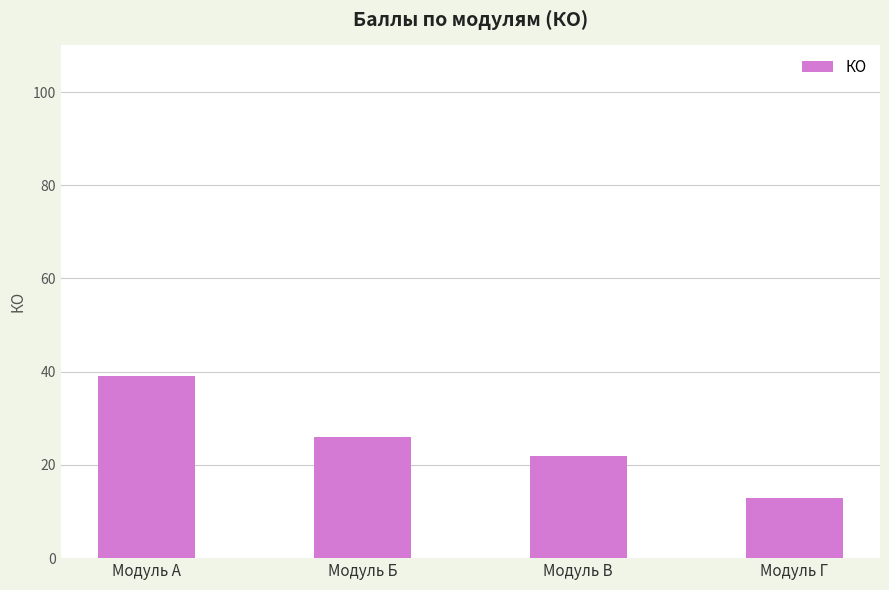

What is the greatest value displayed?

39